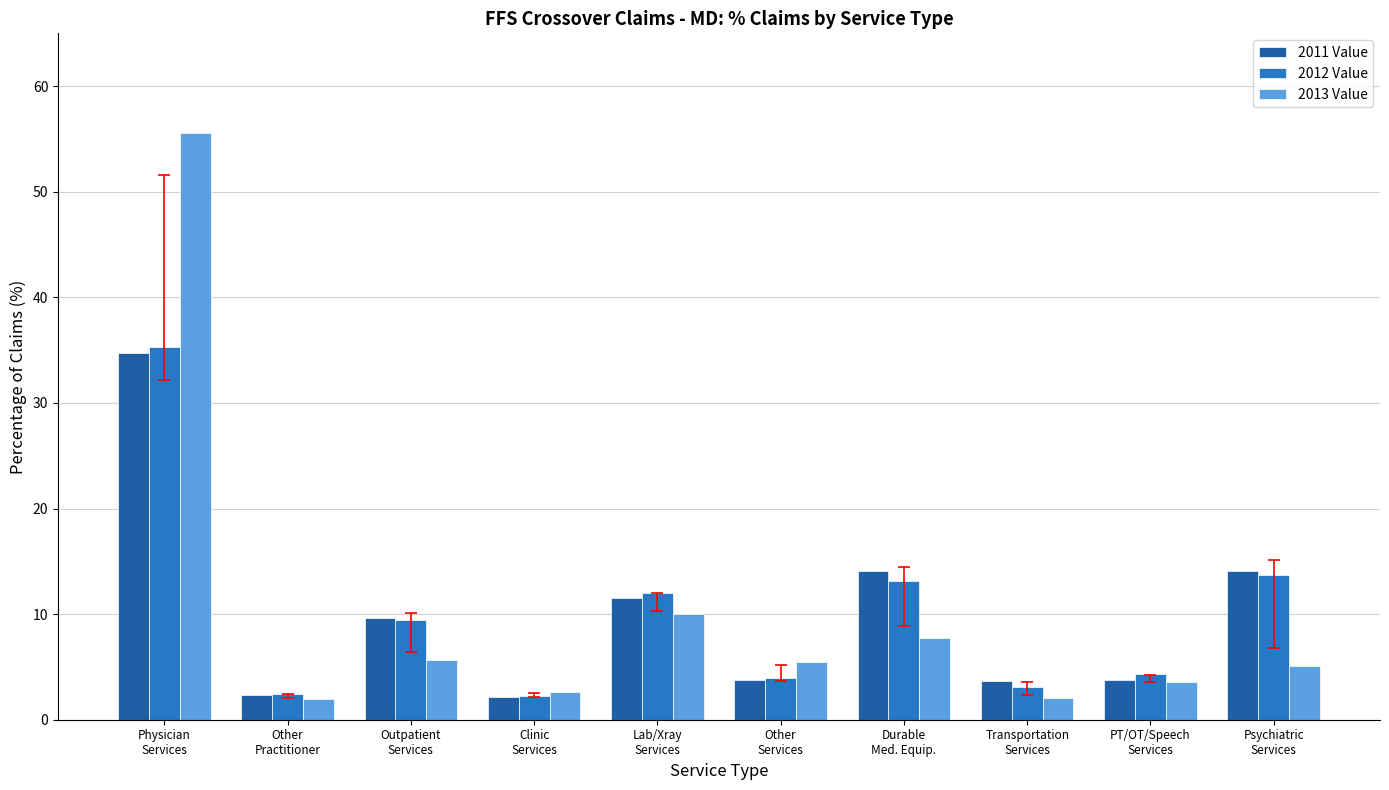

What is the difference between the highest and lowest values at Outpatient
Services?

4.0